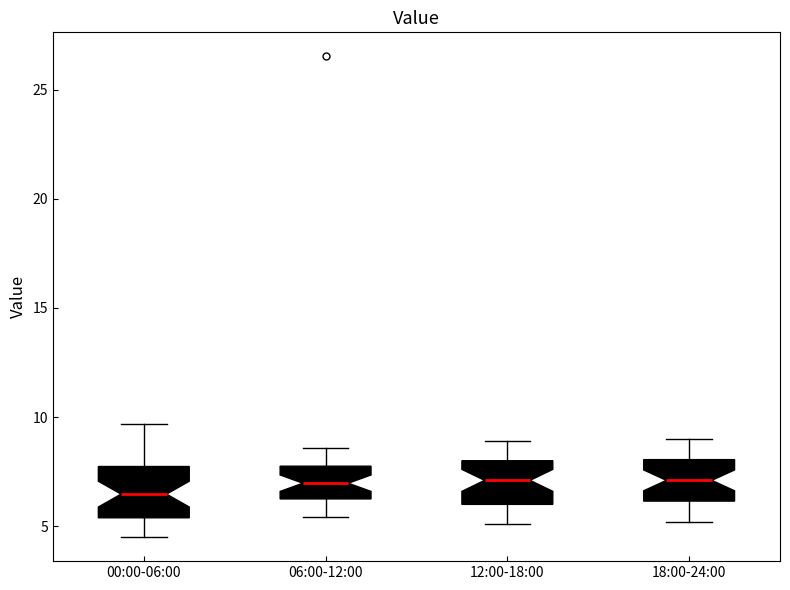

Reading left to right, read every box against the y-axis: the position of its median line, the range the box covers, and the ends of its whiskers. The values are not printed on the chart, so give them approximately, as read against the axis.

00:00-06:00: median 6.5, box 5.5 to 7.5, whiskers 4.5 to 9.5
06:00-12:00: median 7.0, box 6.5 to 8.0, whiskers 5.5 to 8.5
12:00-18:00: median 7.0, box 6.0 to 8.0, whiskers 5.0 to 9.0
18:00-24:00: median 7.0, box 6.0 to 8.0, whiskers 5.0 to 9.0